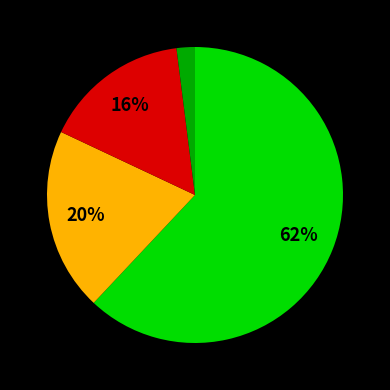

To the nearest percent, what is the difference between the largest and smallest slice percentages?

60%